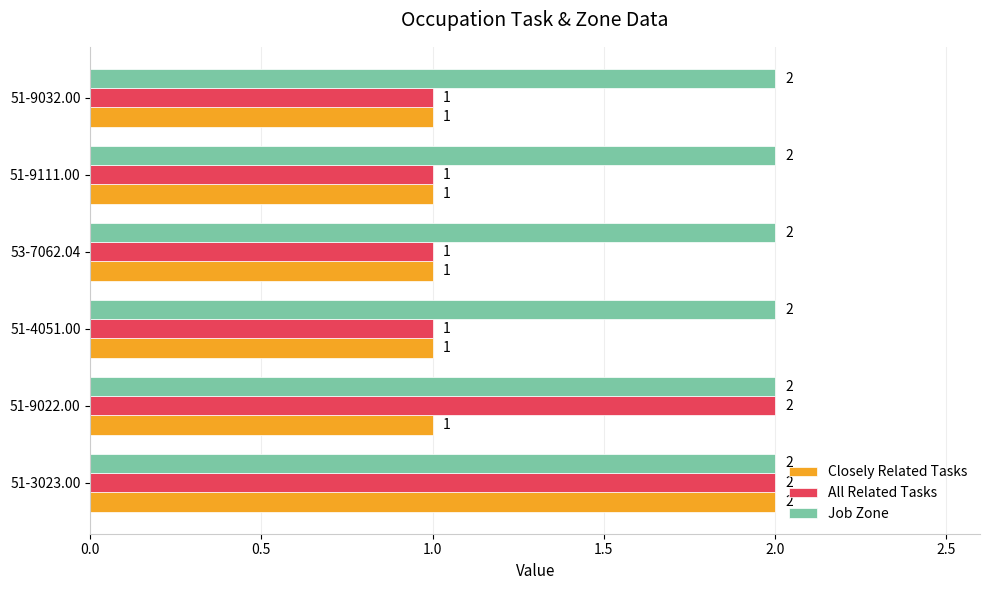

What is the total value across all series at 51-9022.00?

5